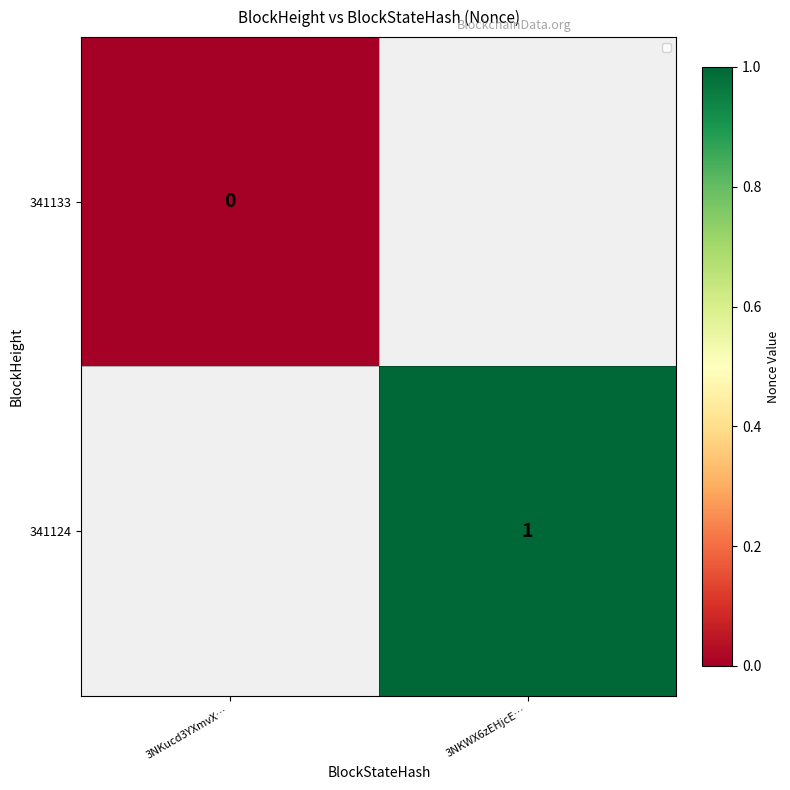

How many categories are shown in the chart?

2